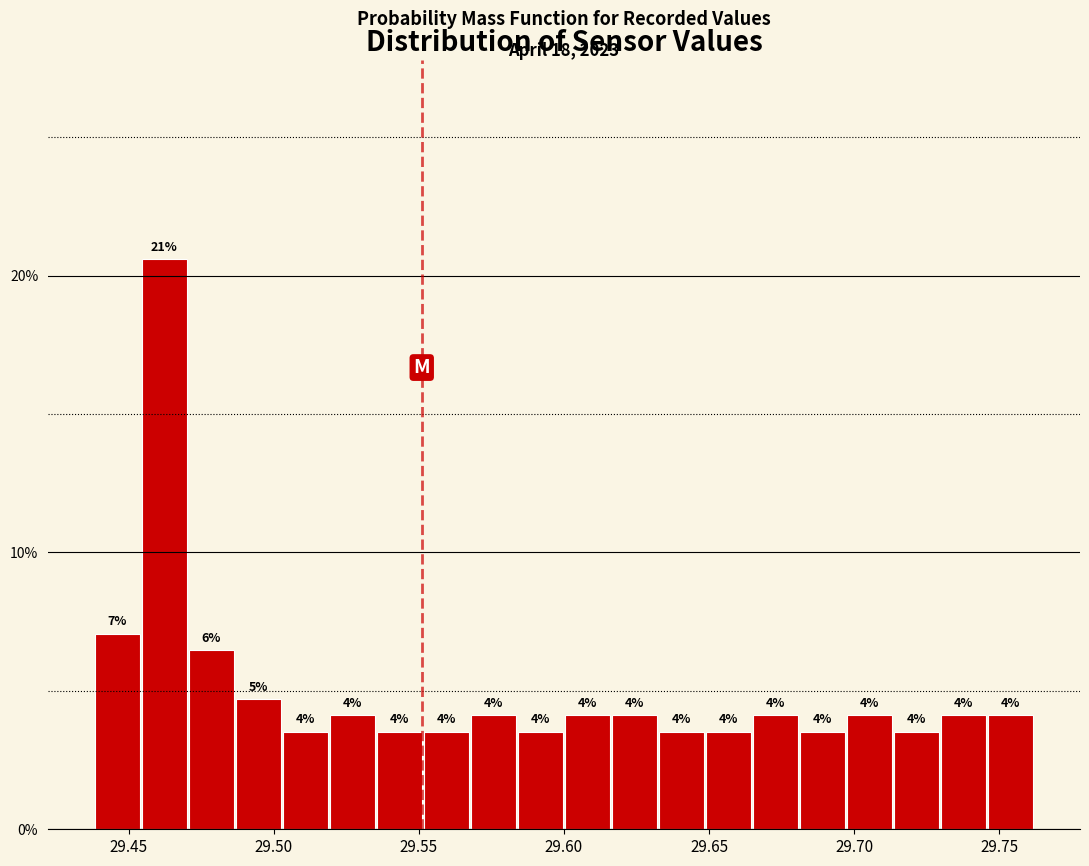

Read against the x-axis, roughly where is the centre of the tallest bar?

29.460